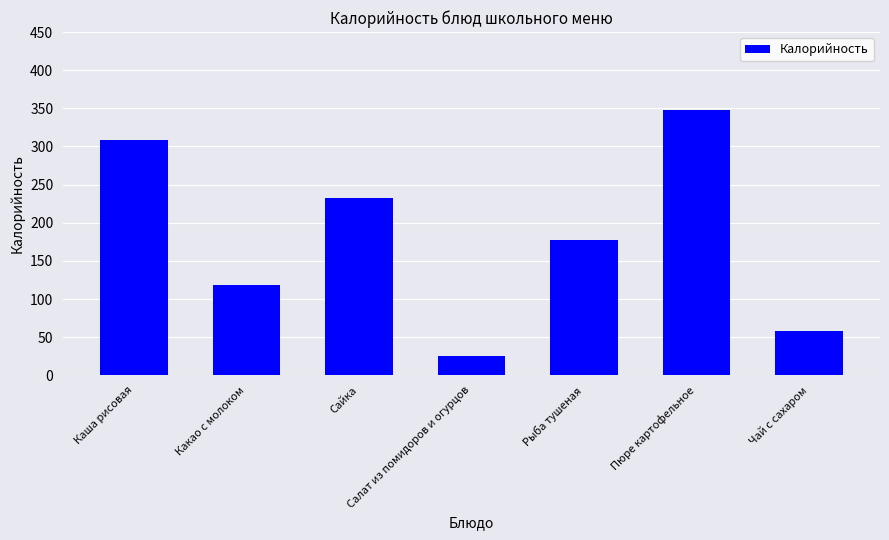

Rank the categories by value from highest to lowest.

Пюре картофельное, Каша рисовая, Сайка, Рыба тушеная, Какао с молоком, Чай с сахаром, Салат из помидоров и огурцов